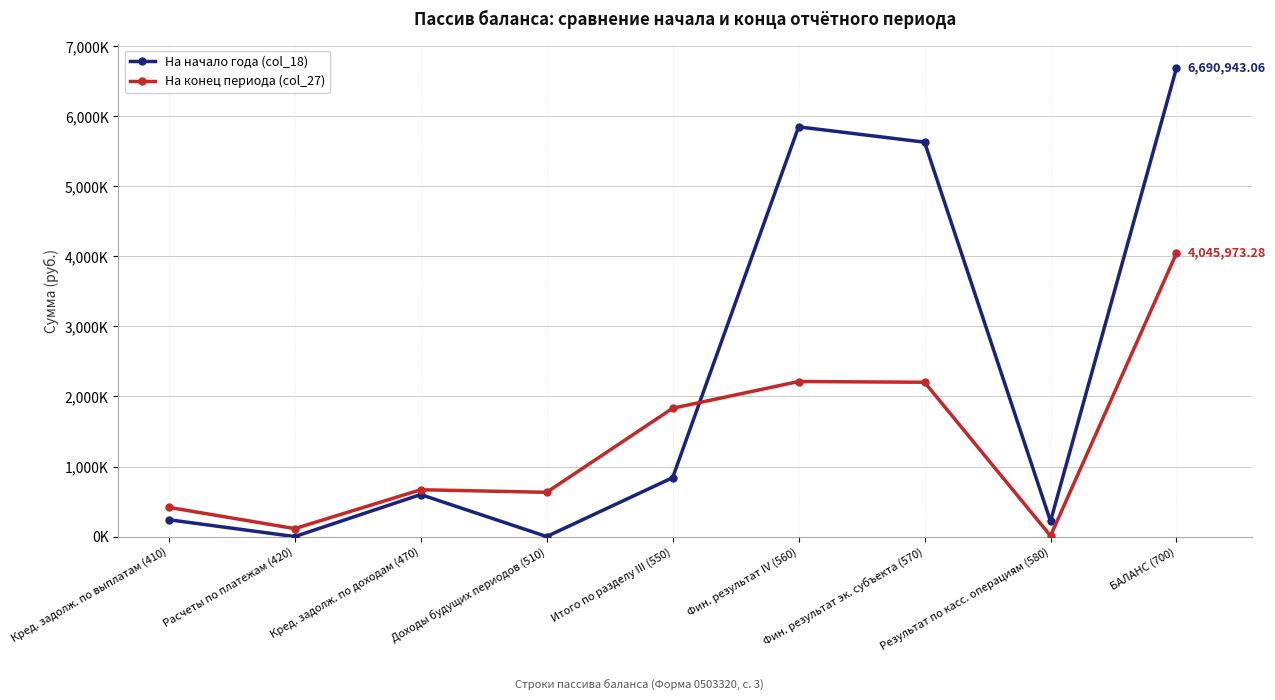

True or false: На начало года (col_18) has more than 1 points higher than both neighbors.

True